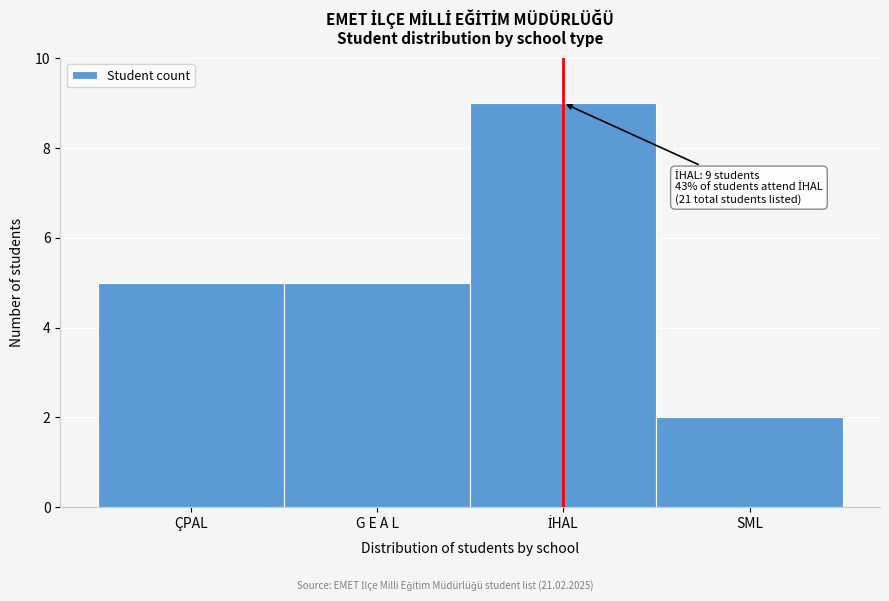

Reading right to left, list all the values displayed in this chart.

2	9	5	5